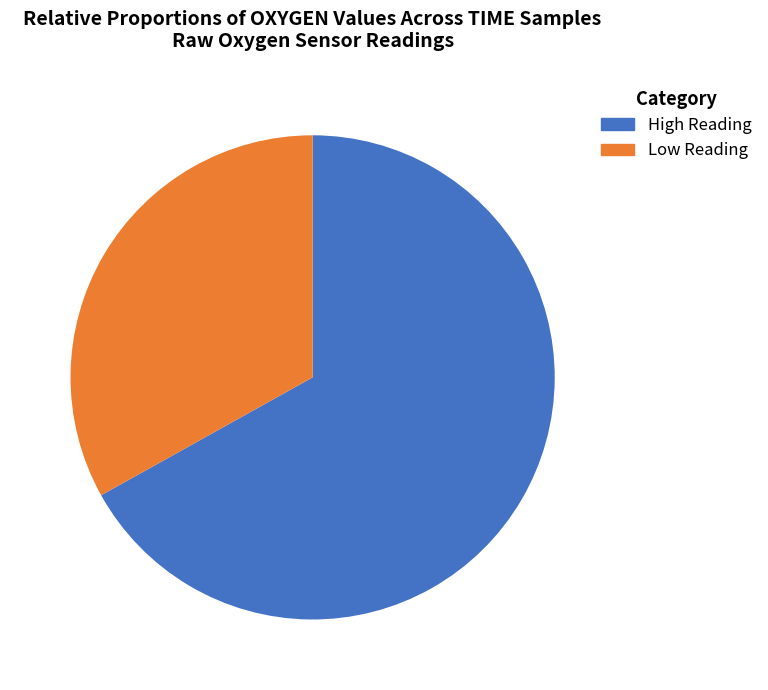

Between High Reading and Low Reading, which is larger?

High Reading